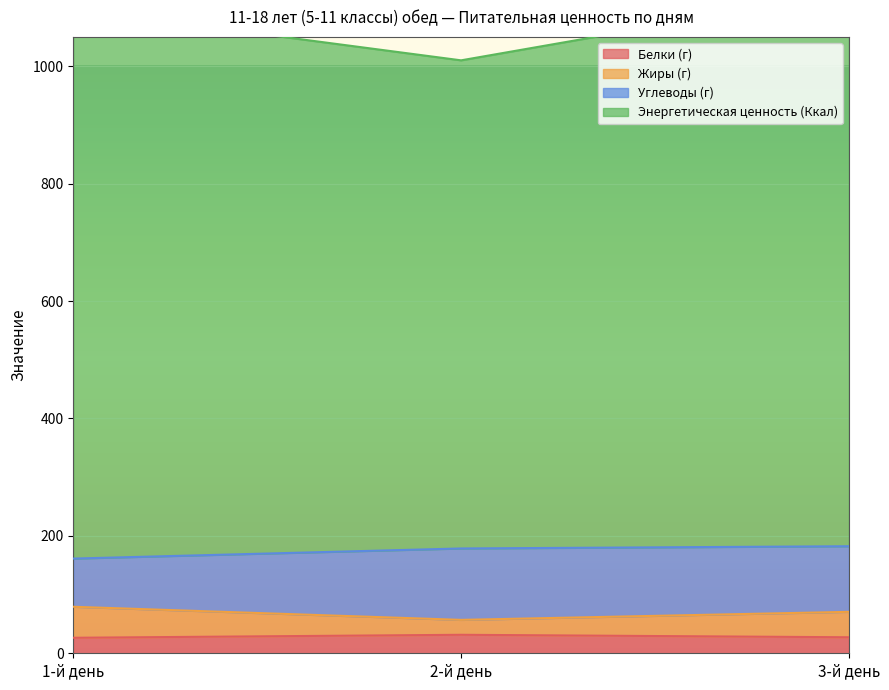

At which label is Энергетическая ценность (Ккал) closest to 1067?

1-й день